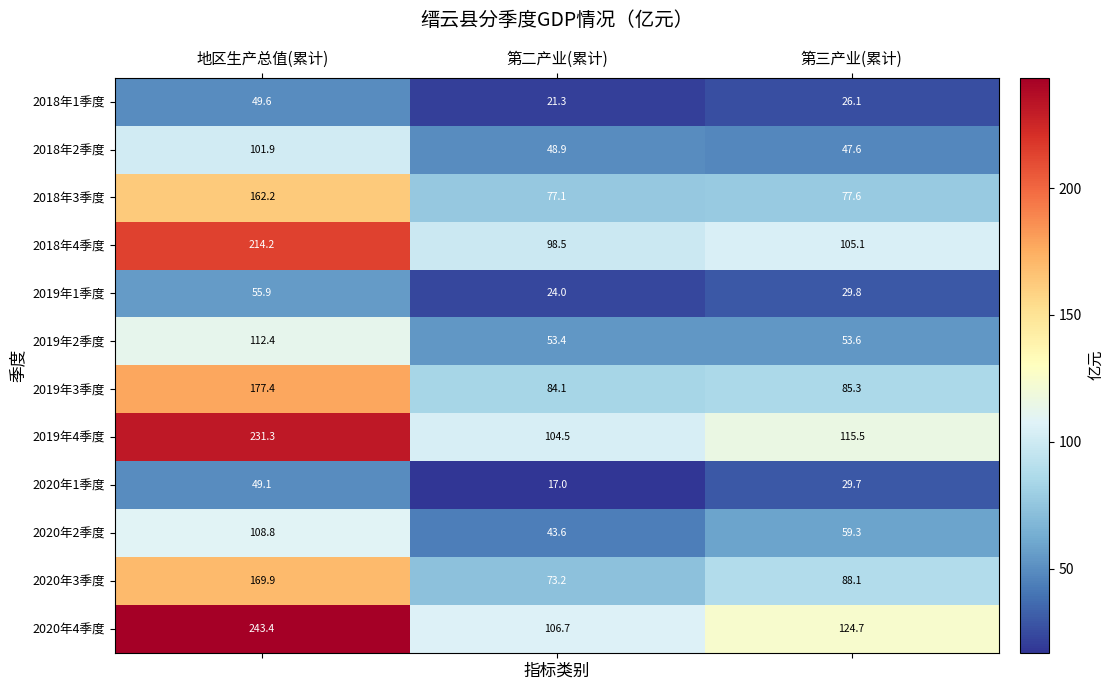

How many categories are shown in the chart?

3